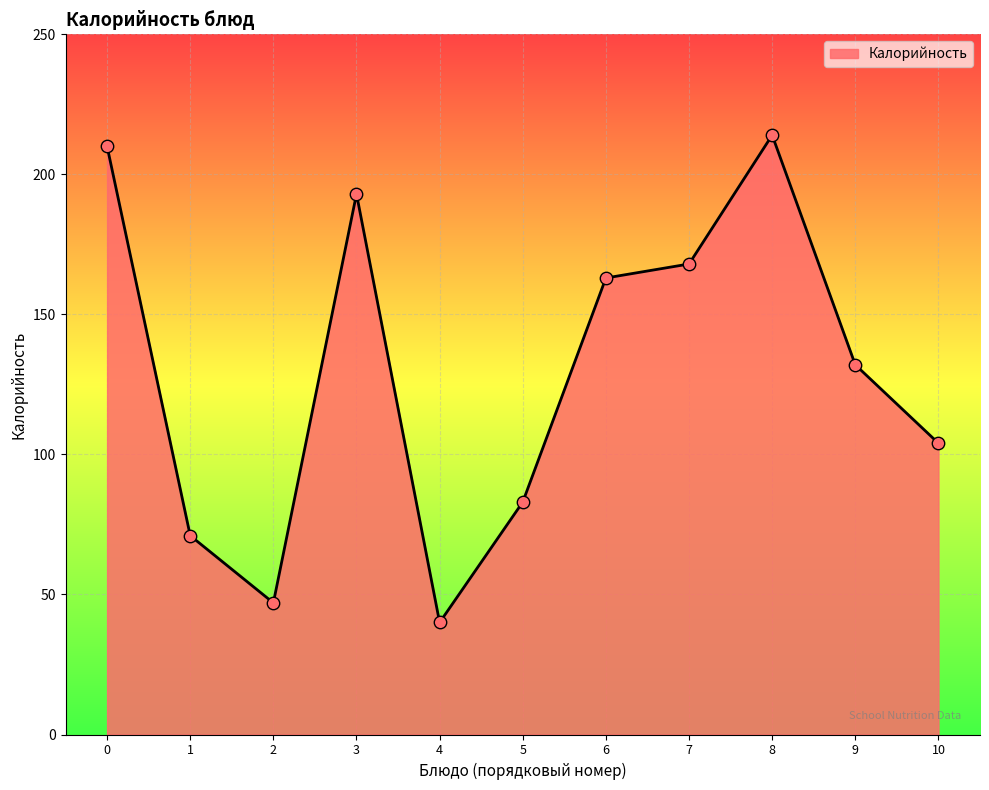

What is the ratio of the value at 9 to the value at 6?

0.8